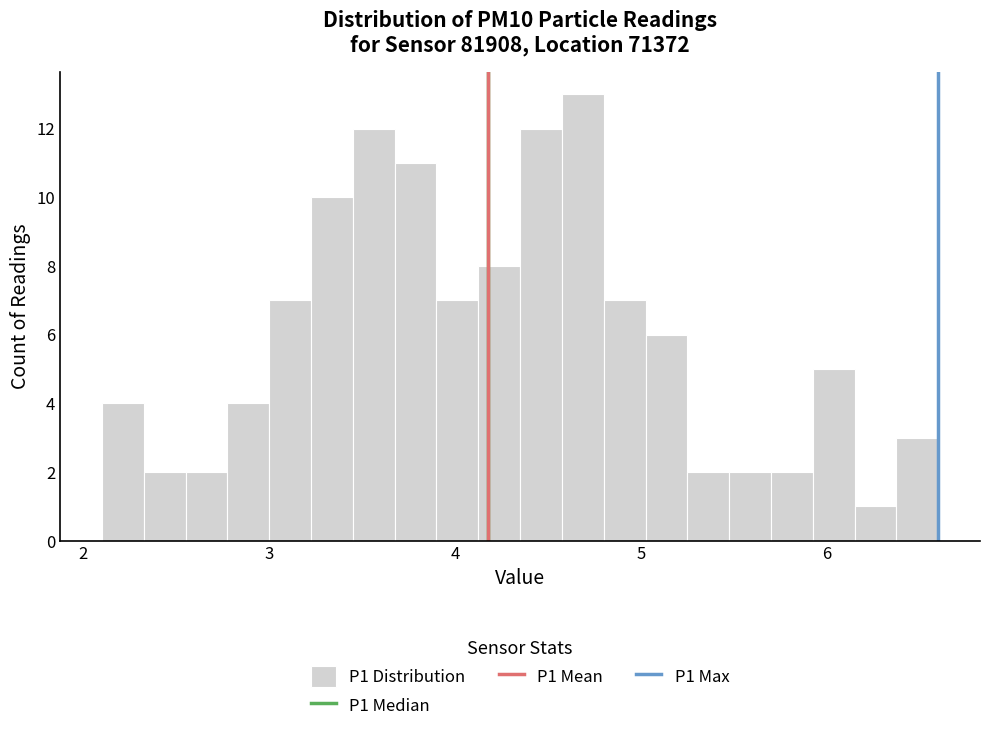

Around what value on the x-axis is the tallest bar? Give the approximate position of its centre, as read against the axis.

4.7